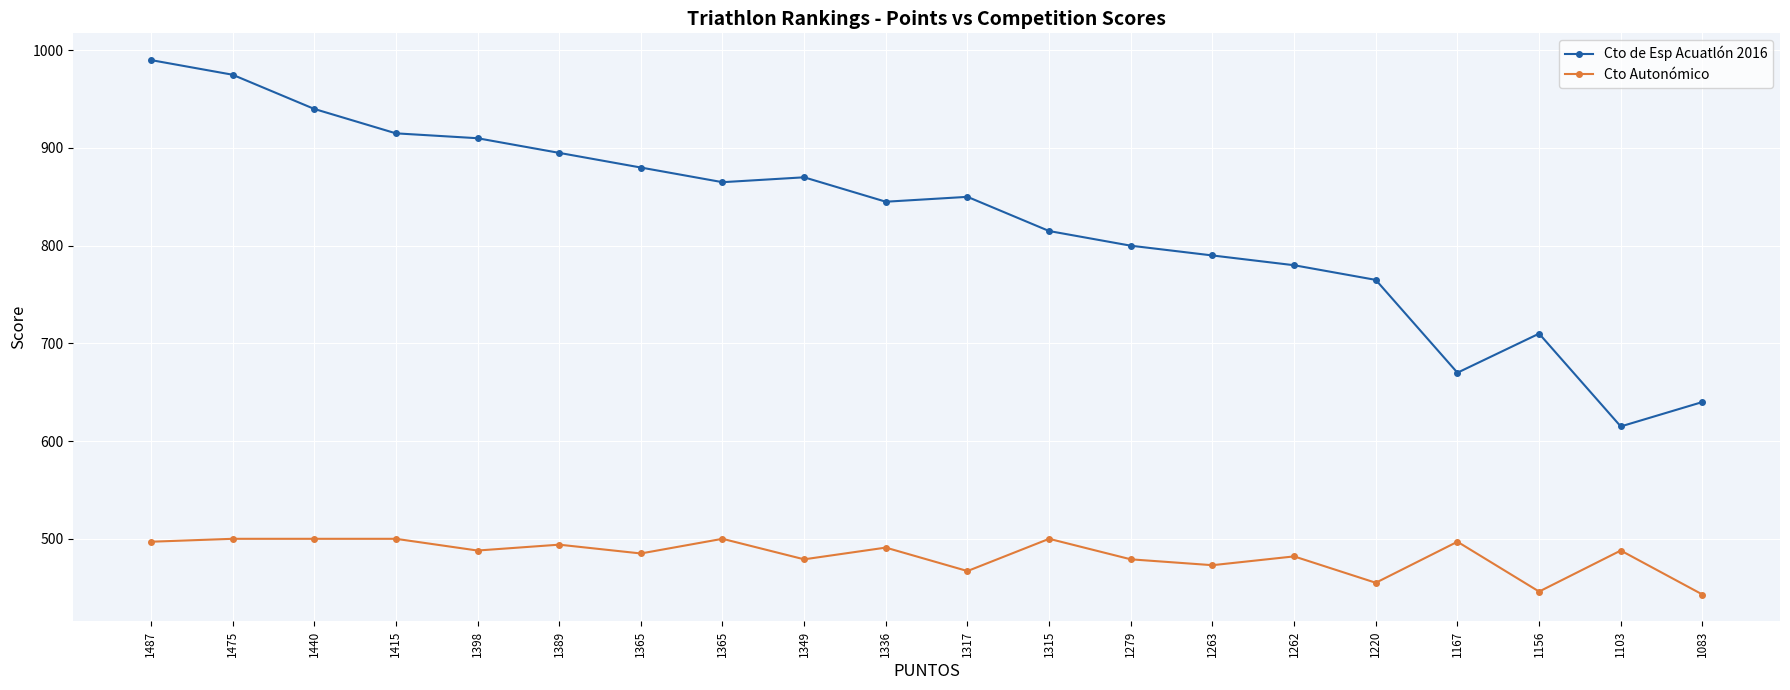

How many distinct data groups are displayed?

2